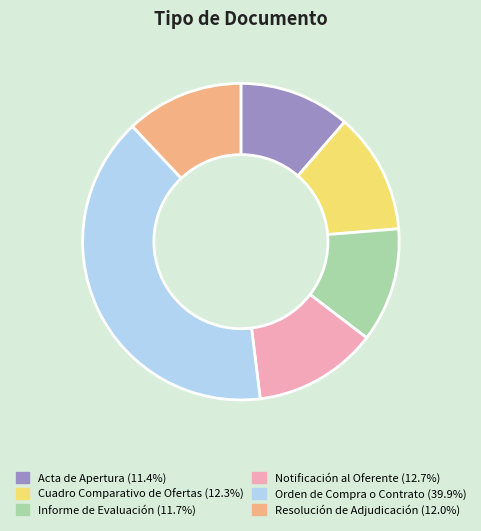

Which category has the biggest portion of the pie?

Orden de Compra o Contrato